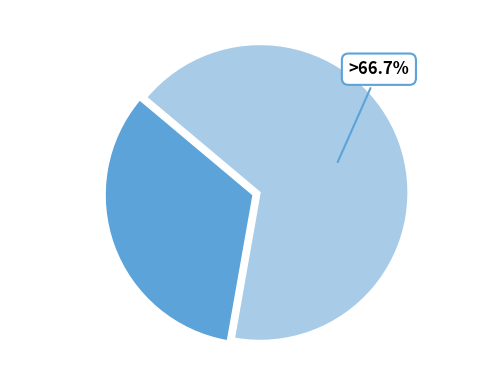

Does any single category account for the majority?

Yes